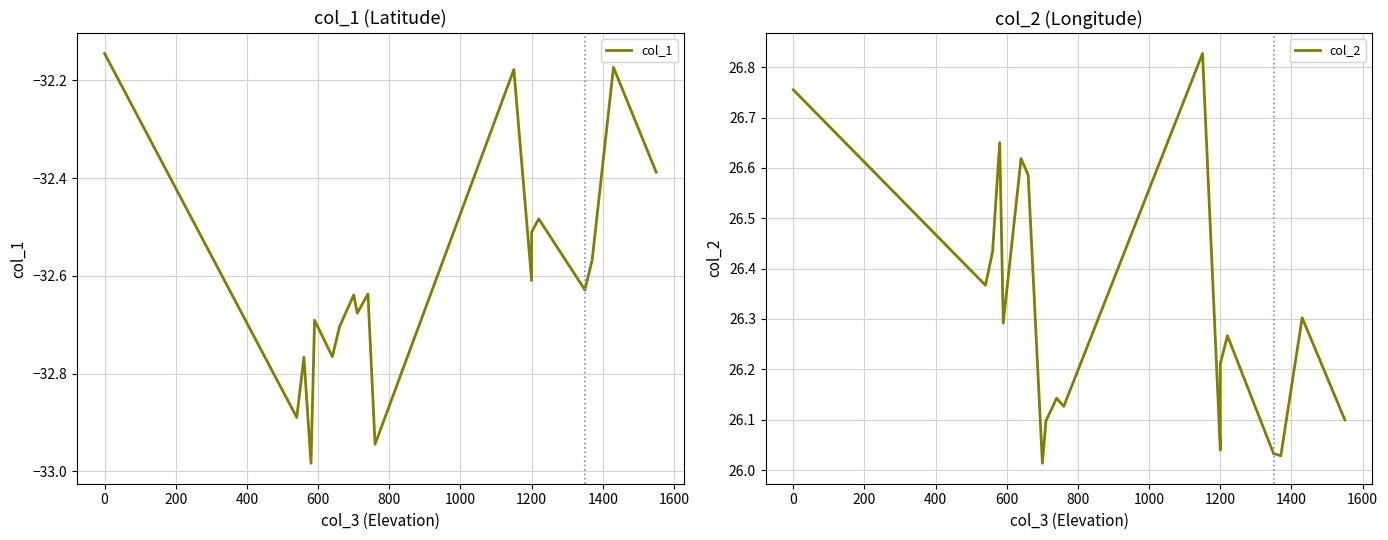

List the series in order of their overall mean, highest first.

col_2, col_1